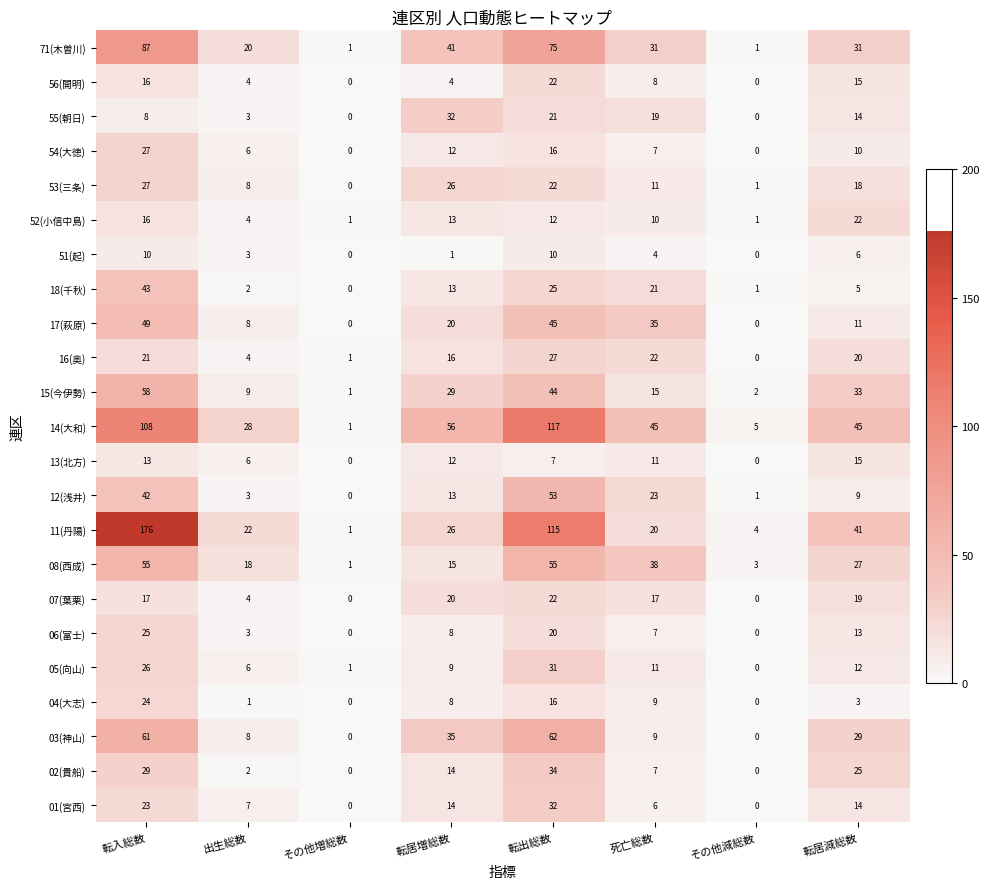

List the labels in order of 18(千秋) value, largest first.

転入総数, 転出総数, 死亡総数, 転居増総数, 転居減総数, 出生総数, その他減総数, その他増総数